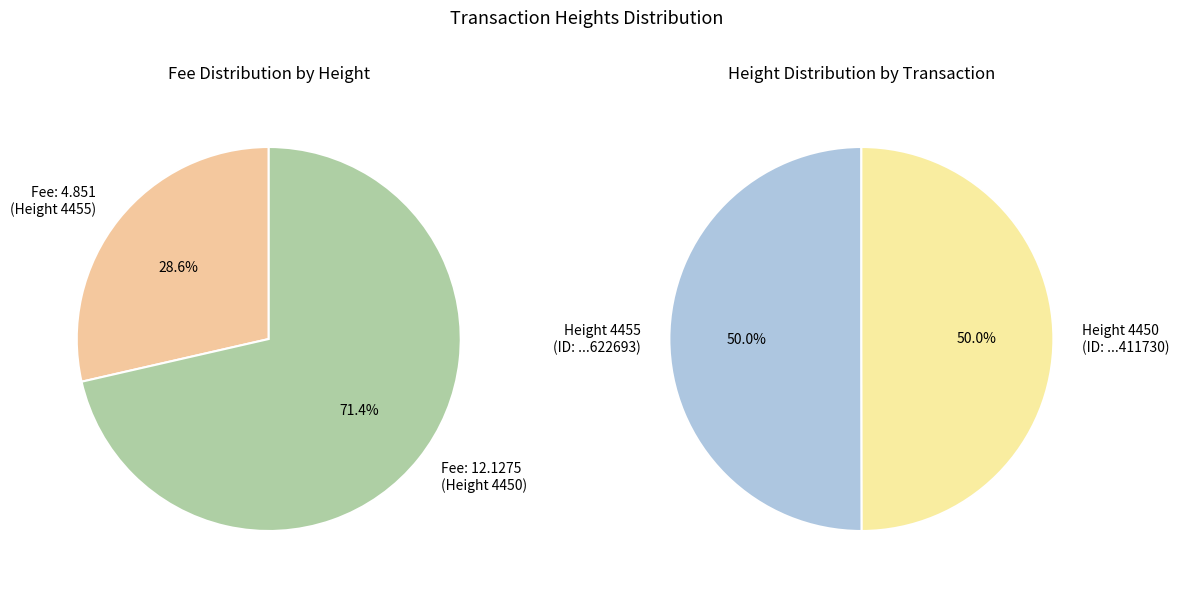

Count the number of slices in the pie.

2